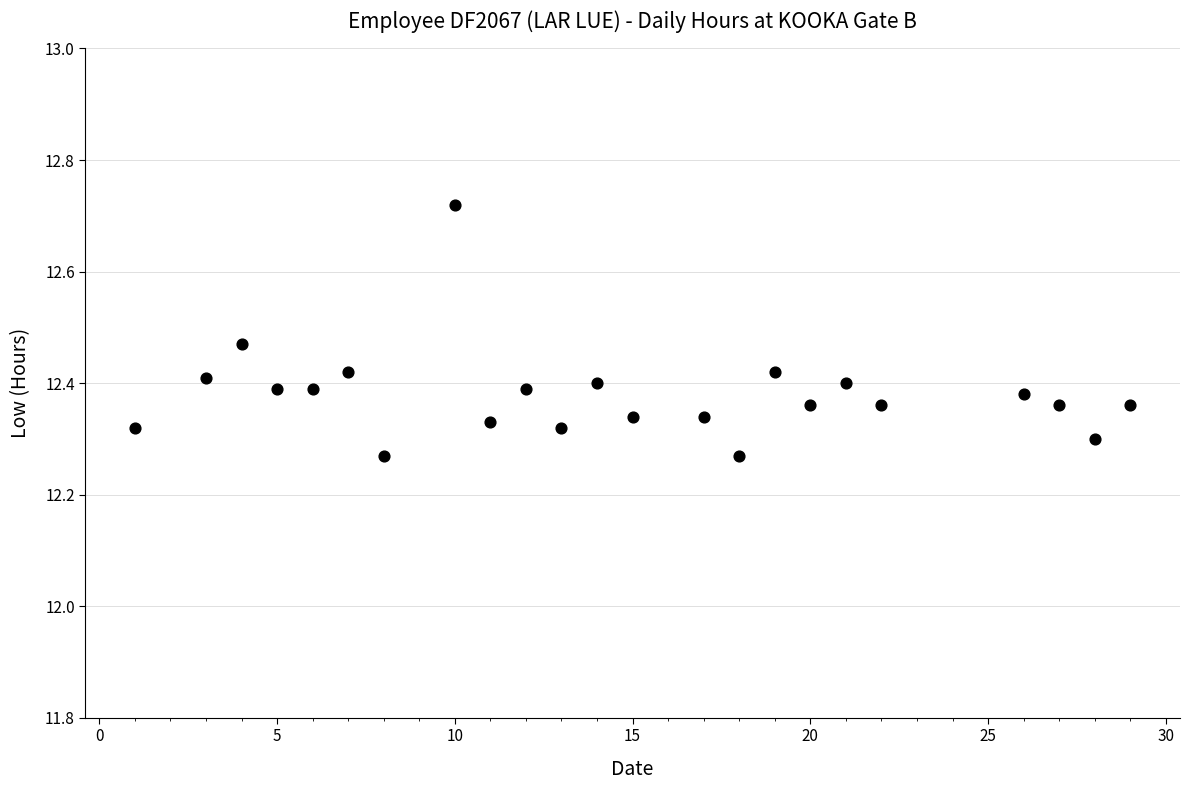

What is the range of X values (max minus min)?

28.0